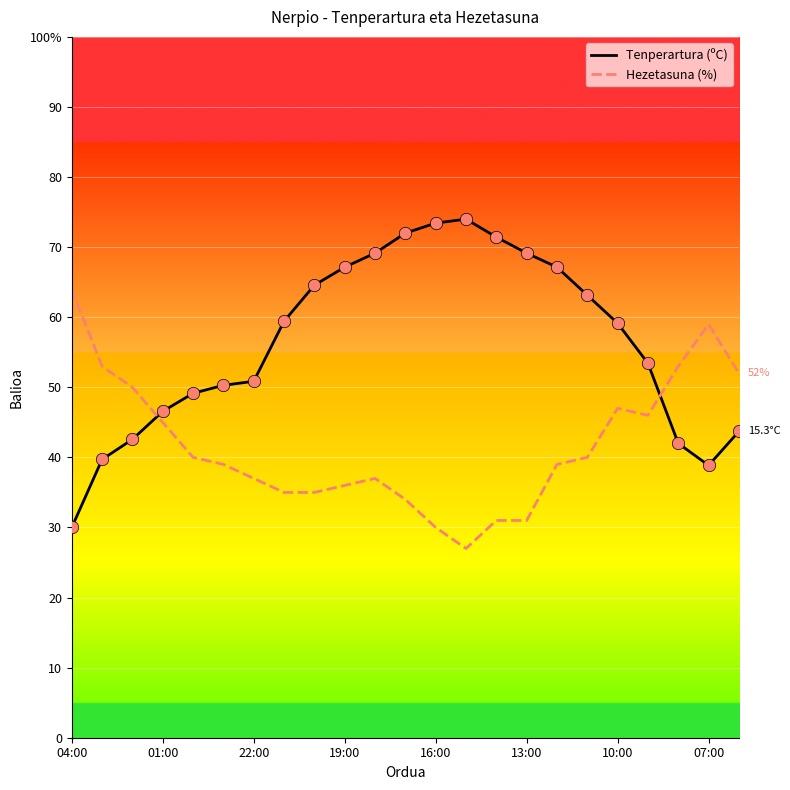

What are all the series names shown in the legend?

Tenperartura (ºC), Hezetasuna (%)